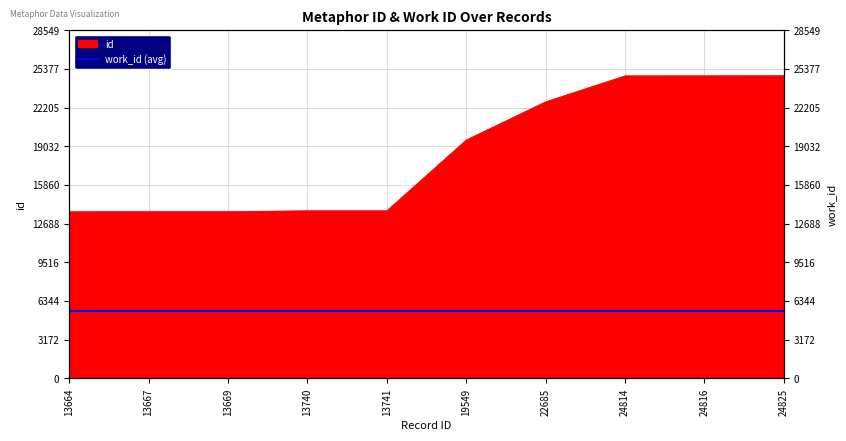

What is the ratio of the value at 13740 to the value at 24814?

0.6